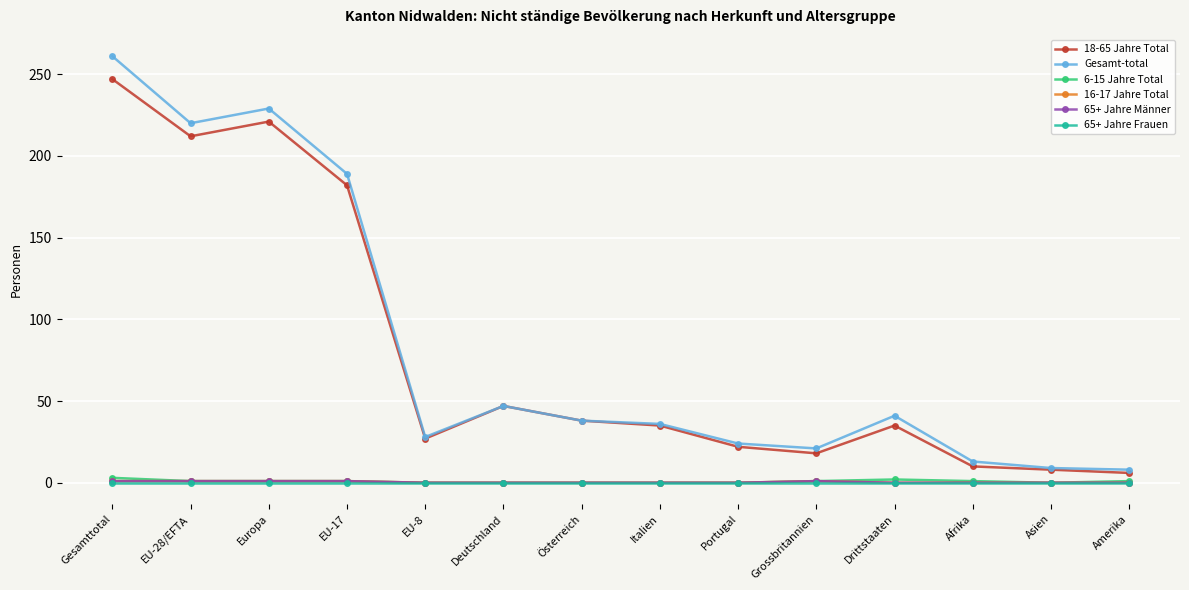

How many 65+ Jahre Männer values are between 0 and 1?

14